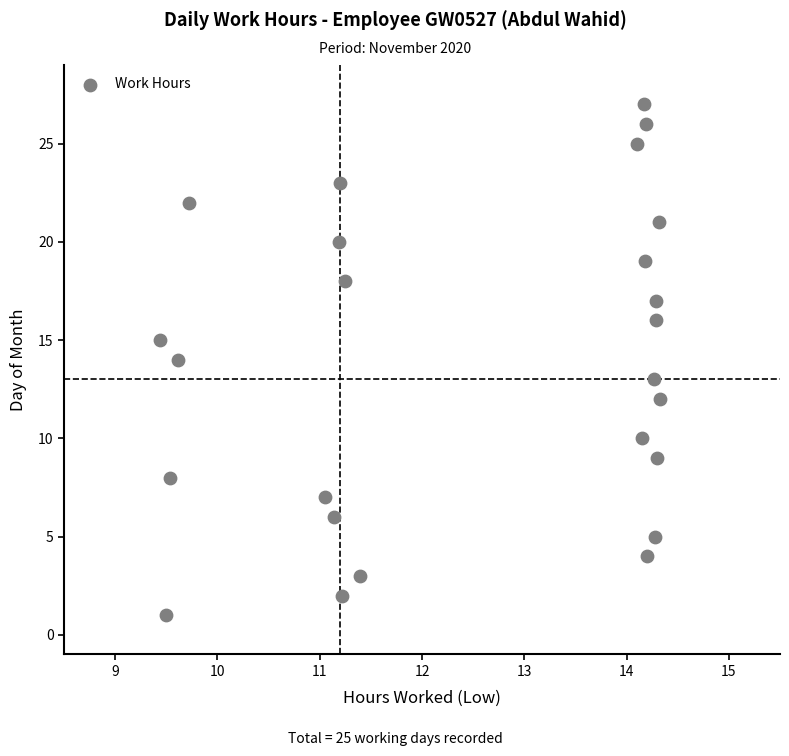

What is the range of Y values (max minus min)?

26